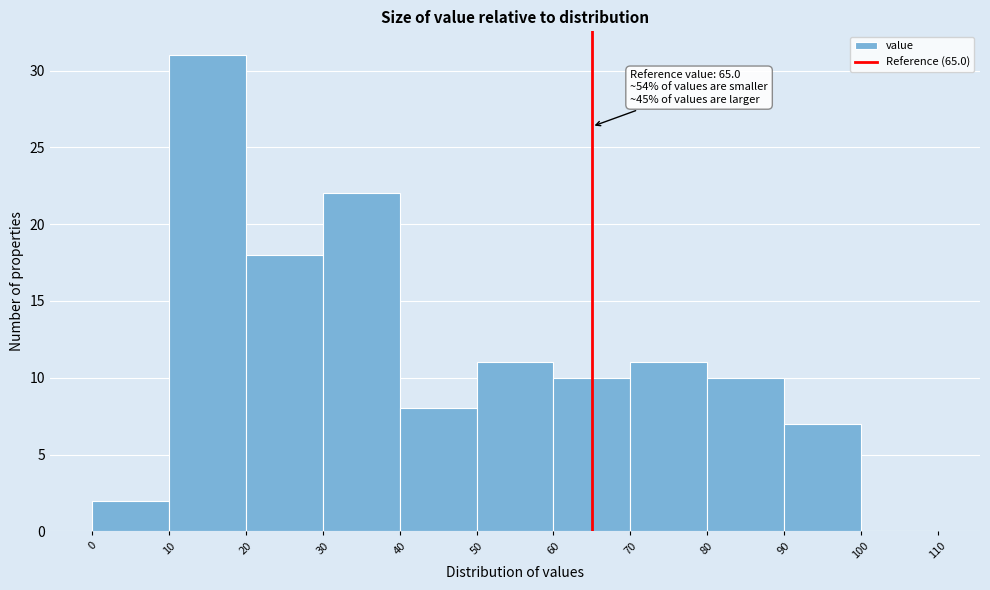

Which range on the x-axis has the tallest bar?

10 to 20